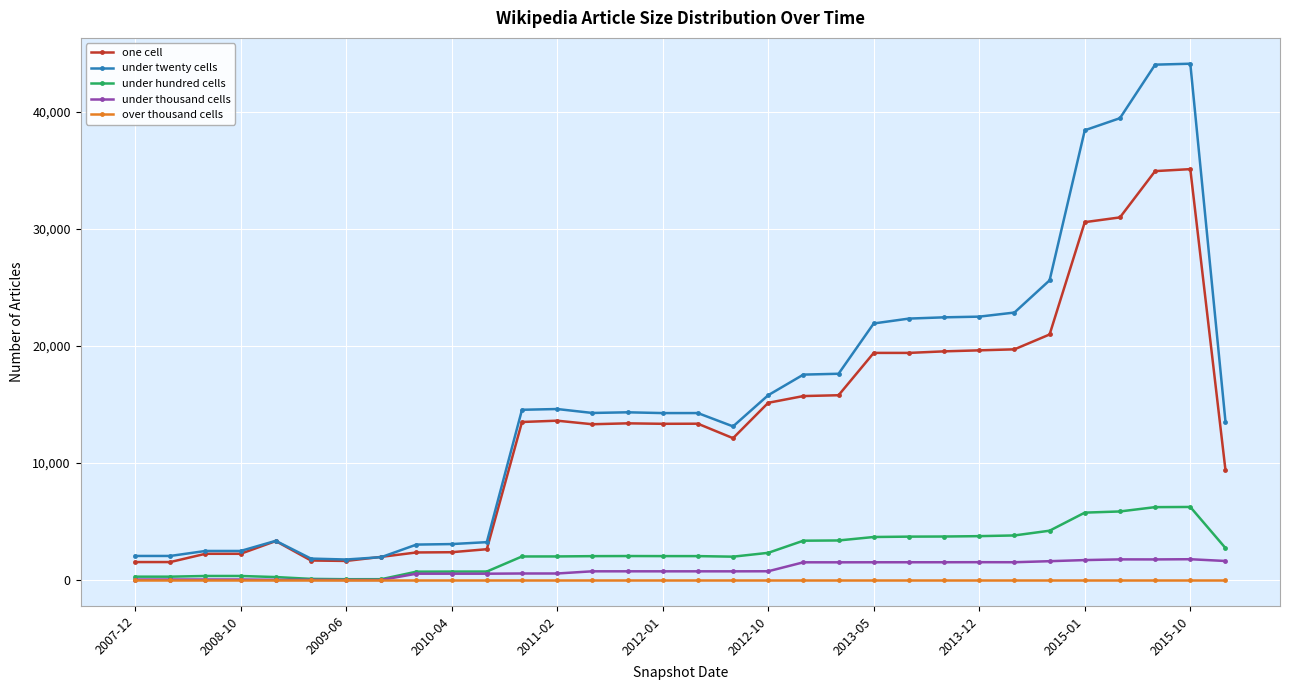

Which series has the largest total across all categories?

under twenty cells